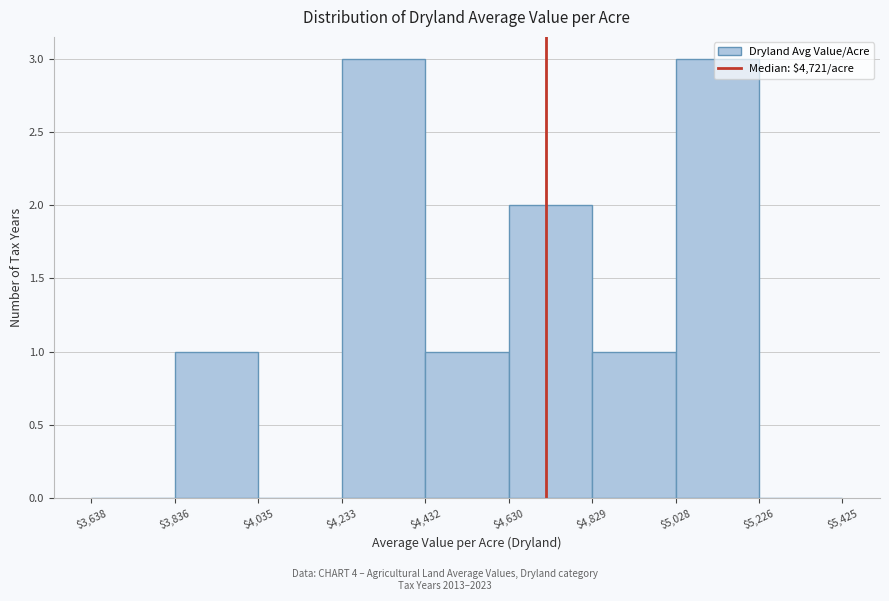

Reading left to right, list every bar in this chart as the range it spans on the x-axis followed by its height. The values are not printed on the chart, so give them approximately, as read against the axis.

$3,638 to $3,836: 0
$3,836 to $4,035: 1
$4,035 to $4,233: 0
$4,233 to $4,432: 3
$4,432 to $4,630: 1
$4,630 to $4,829: 2
$4,829 to $5,028: 1
$5,028 to $5,226: 3
$5,226 to $5,425: 0